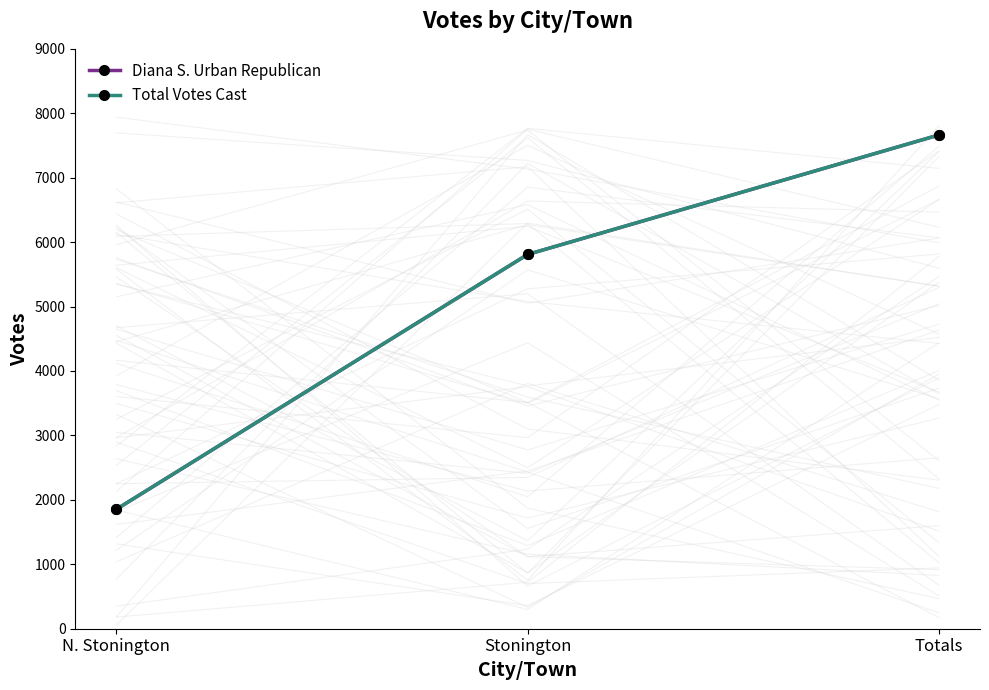

At how many categories does at least one series exceed 7587?

1